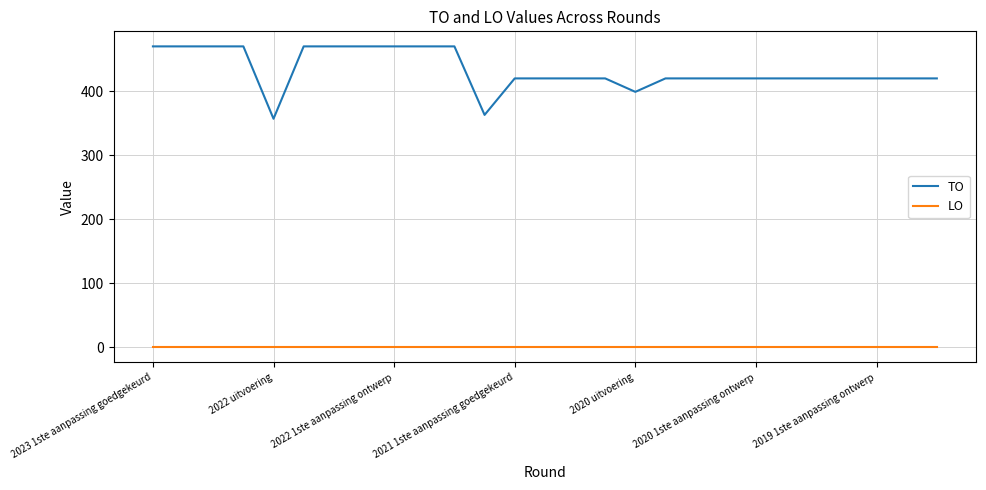

What is the lowest value of the TO series?

357